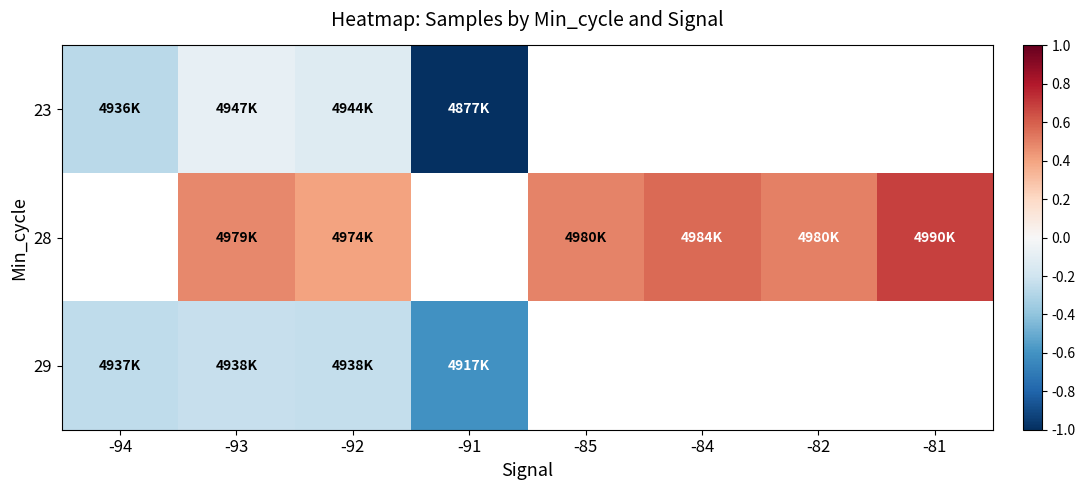

At which label does 29 reach its minimum?

-91